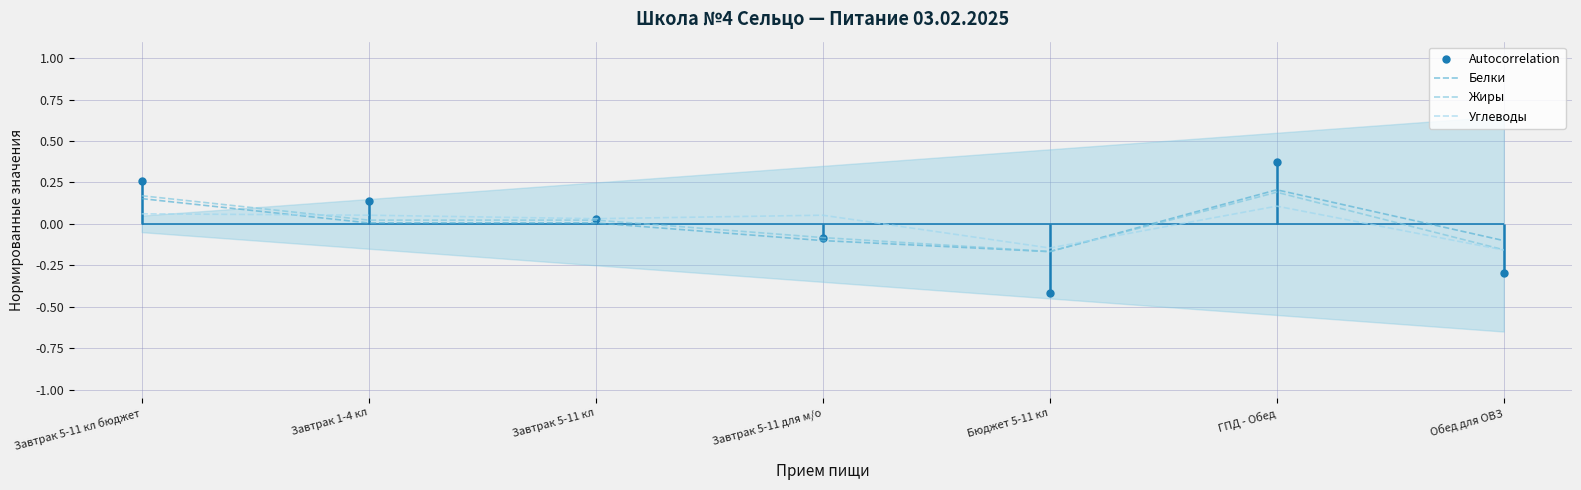

What is the total value across all series at Завтрак 1-4 кл?

0.1